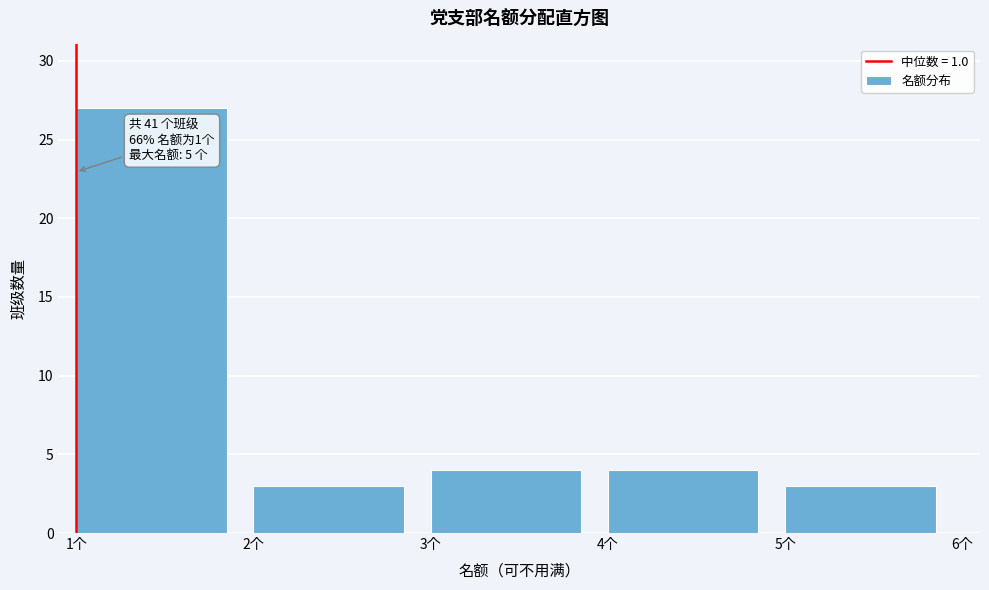

Which range on the x-axis has the tallest bar?

1 to 2